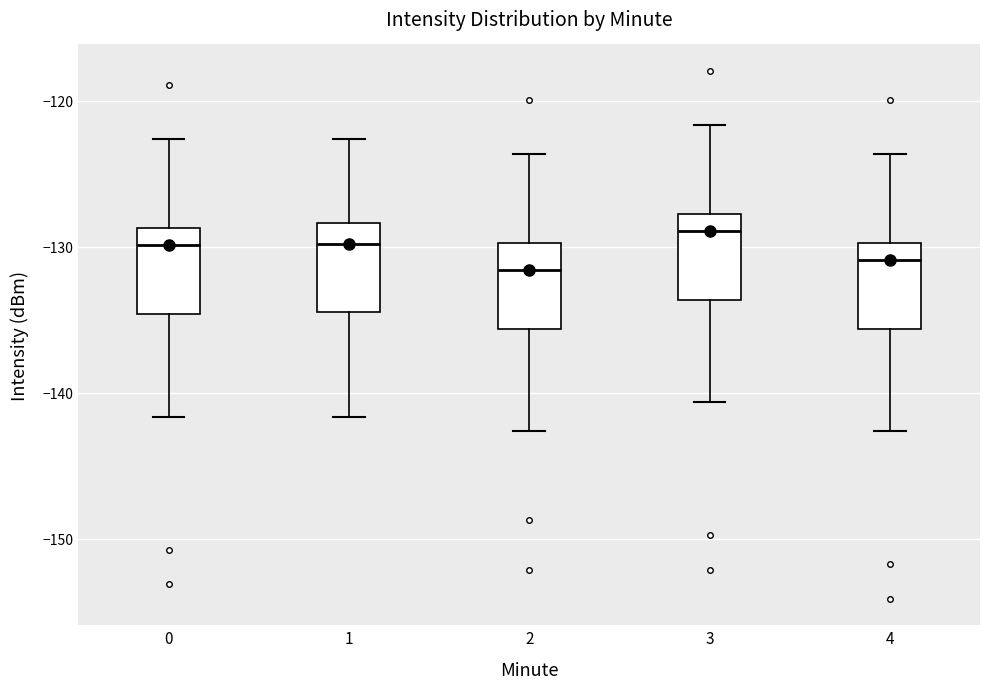

Where does the lower whisker of the box at x = 0 end on the y-axis? The values are not printed on the chart, so give them approximately, as read against the axis.

-142